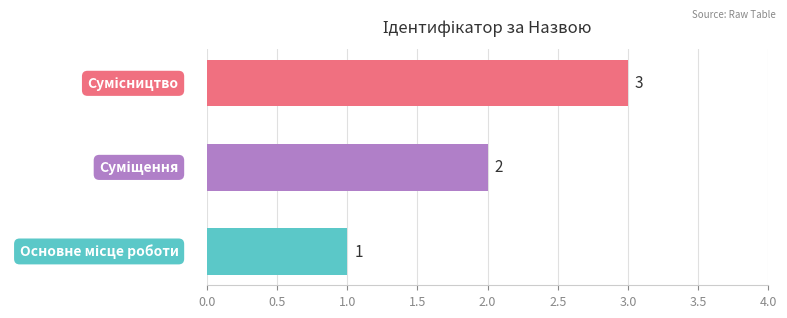

How many values are between 1 and 3?

3